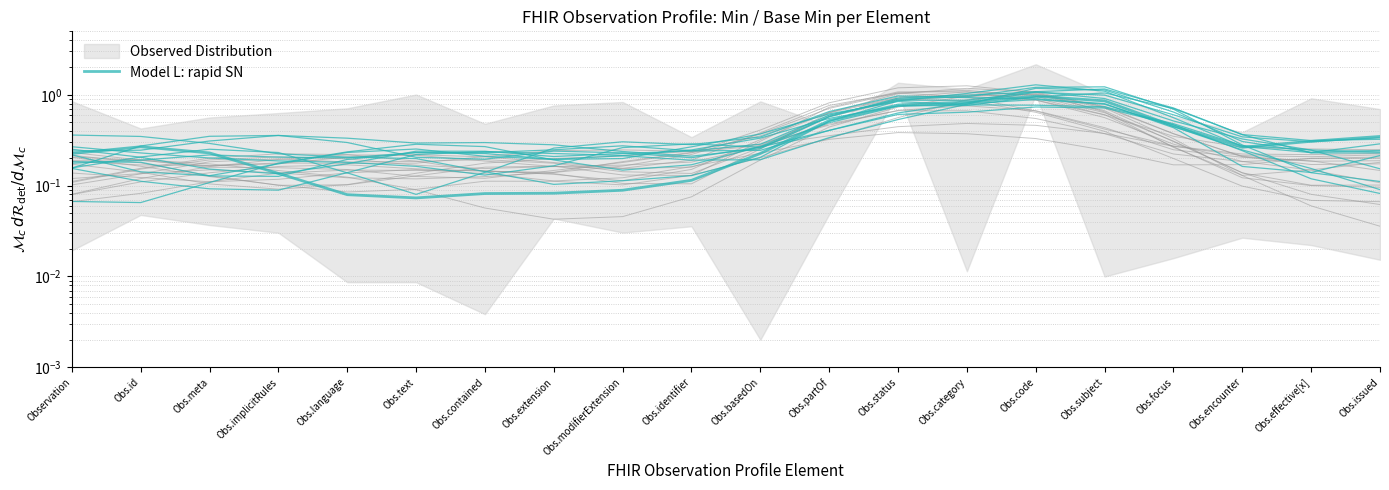

Rank the categories by value from highest to lowest.

Obs.code, Obs.subject, Obs.category, Obs.status, Obs.partOf, Obs.focus, Obs.issued, Obs.effective[x], Obs.id, Obs.encounter, Obs.meta, Obs.basedOn, Observation, Obs.implicitRules, Obs.identifier, Obs.modifierExtension, Obs.extension, Obs.contained, Obs.language, Obs.text